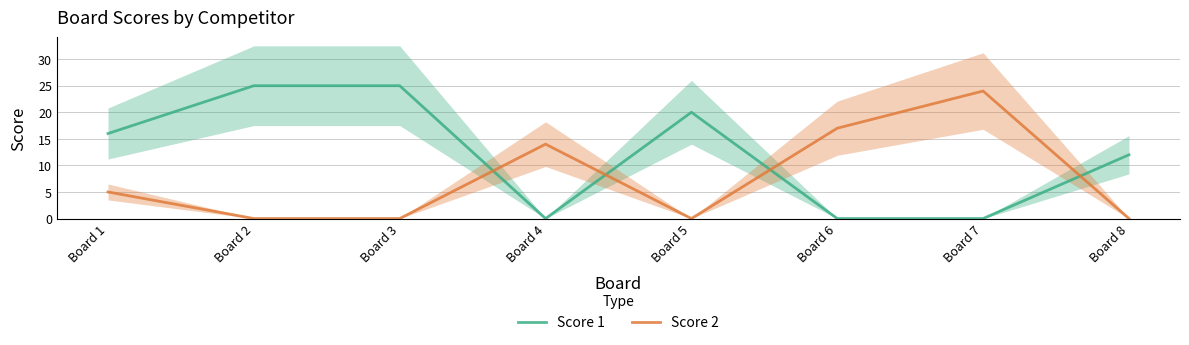

Is it true that Score 2 equals 0 at Board 3?

True